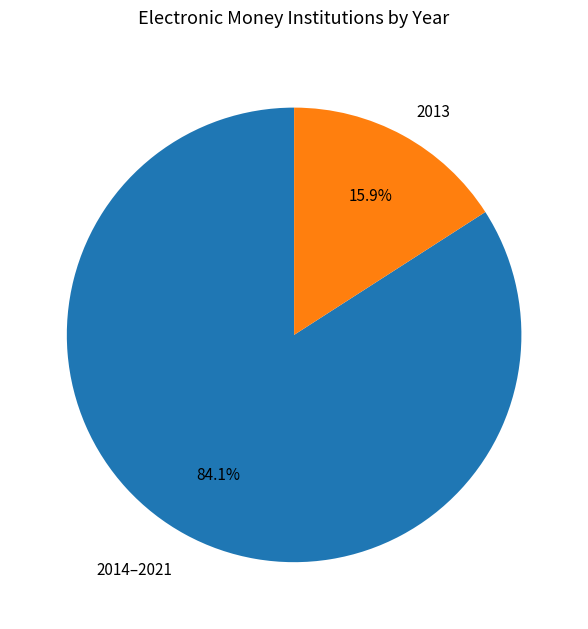

Does 2013 account for over 50% of the chart?

No